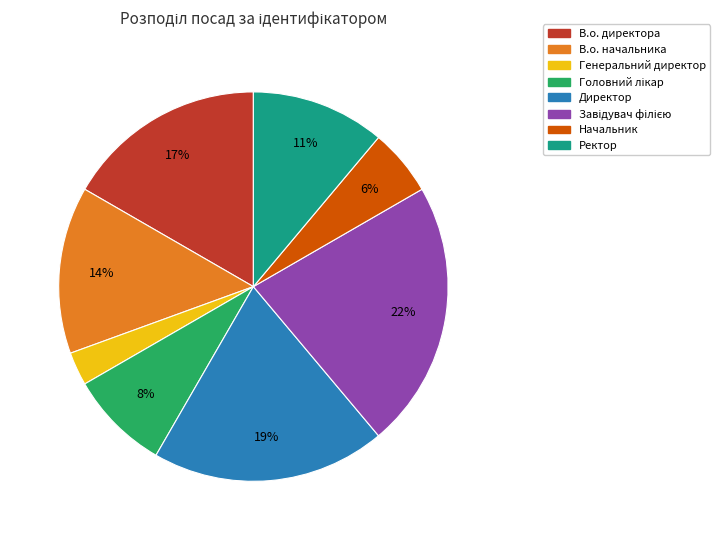

Does any single category account for the majority?

No